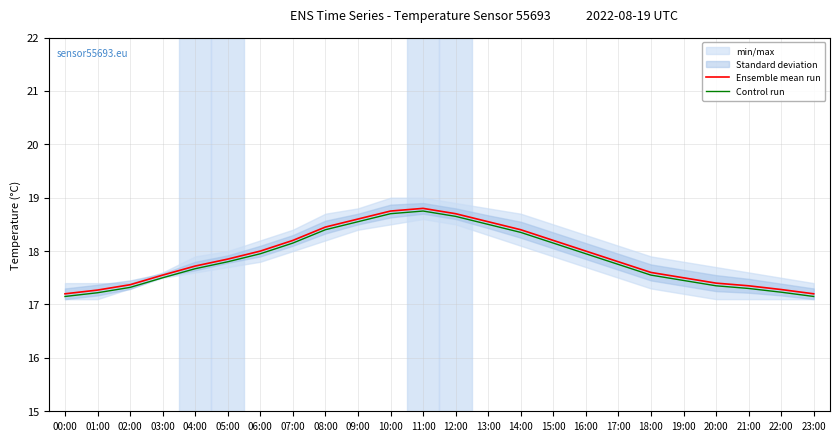

Rank the categories by Ensemble mean run value from lowest to highest.

00:00, 23:00, 01:00, 22:00, 21:00, 02:00, 20:00, 19:00, 03:00, 18:00, 04:00, 17:00, 05:00, 06:00, 16:00, 07:00, 15:00, 14:00, 08:00, 13:00, 09:00, 12:00, 10:00, 11:00